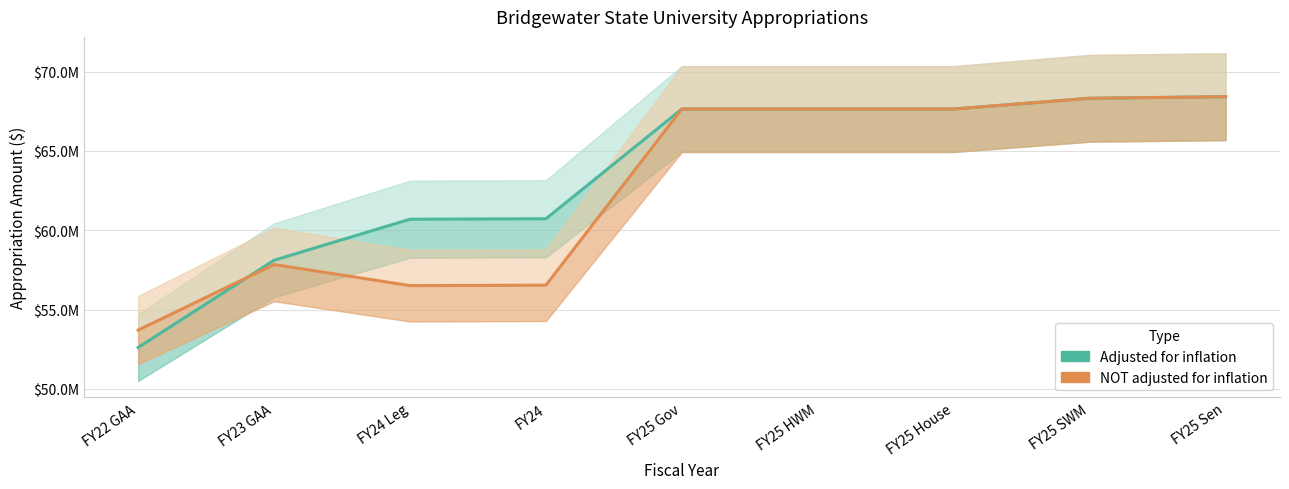

What position from the right is FY25 HWM?

4